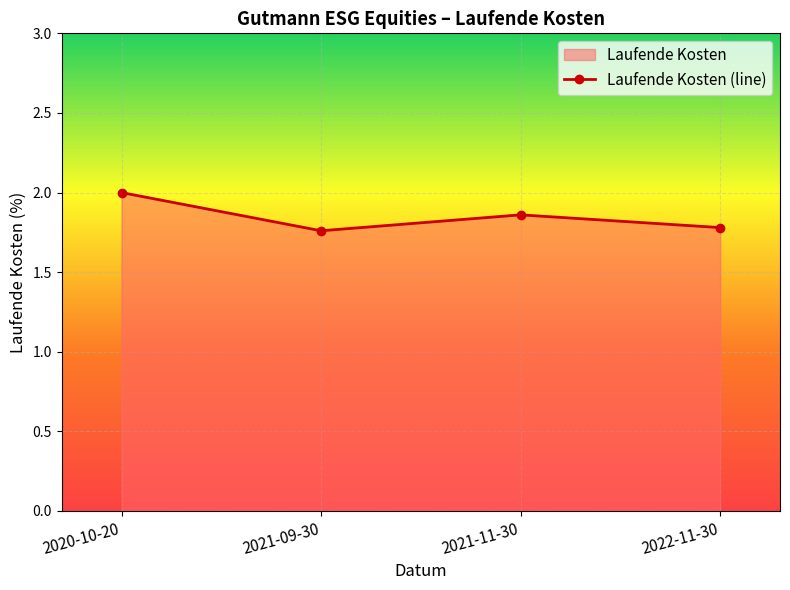

What is the smallest value displayed?

1.8